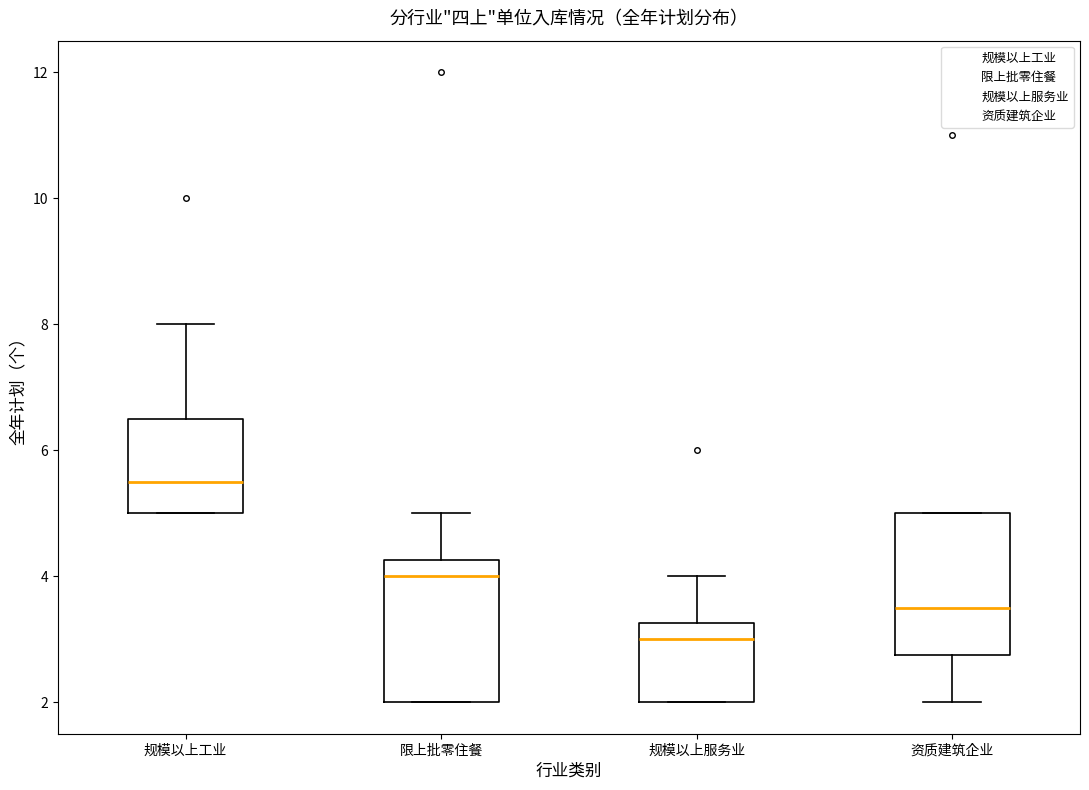

Which box's median line is the lowest?

规模以上服务业